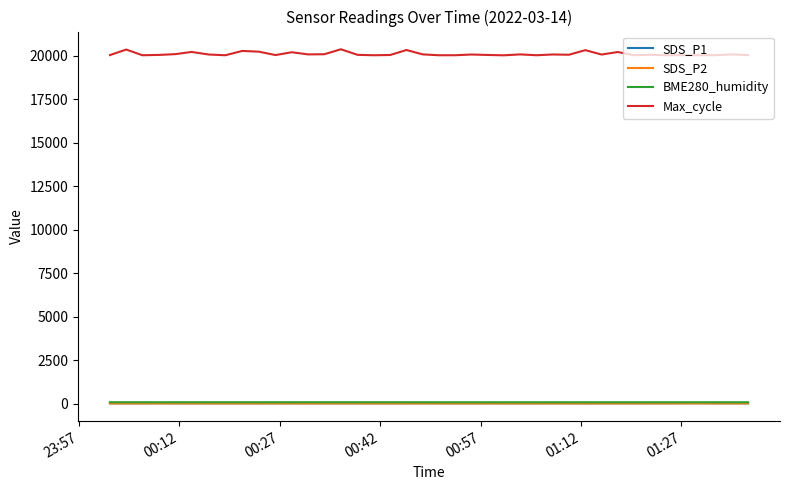

Which series has the widest spread of values?

Max_cycle